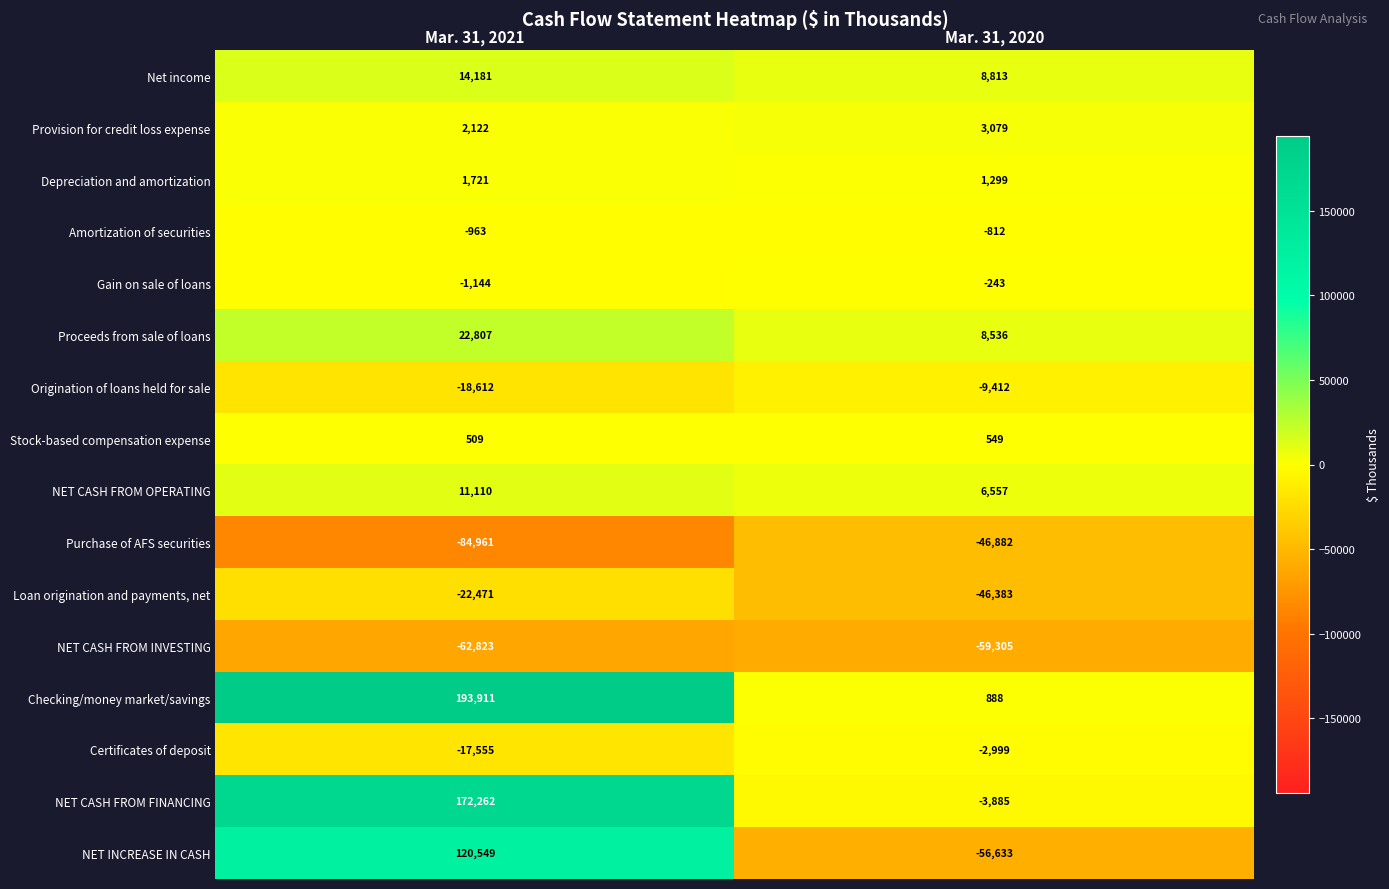

Between Mar. 31, 2021 and Mar. 31, 2020, which series saw the biggest shift?

Checking/money market/savings